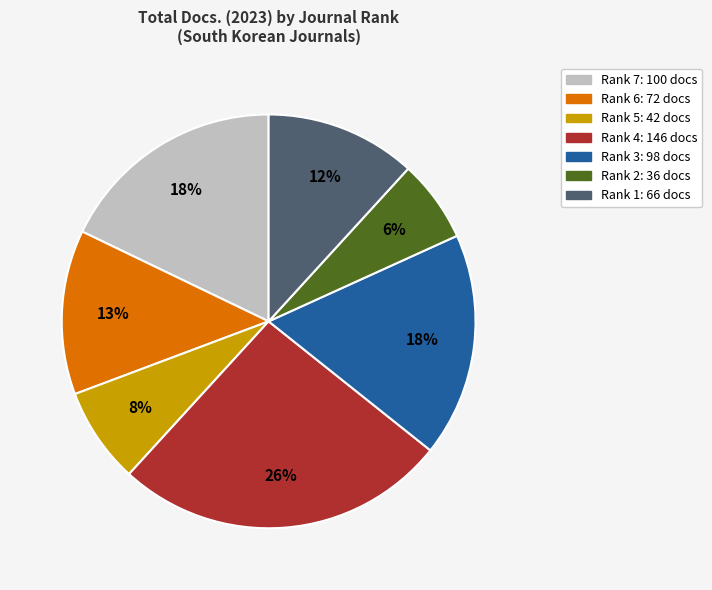

How many segments does this pie chart have?

7